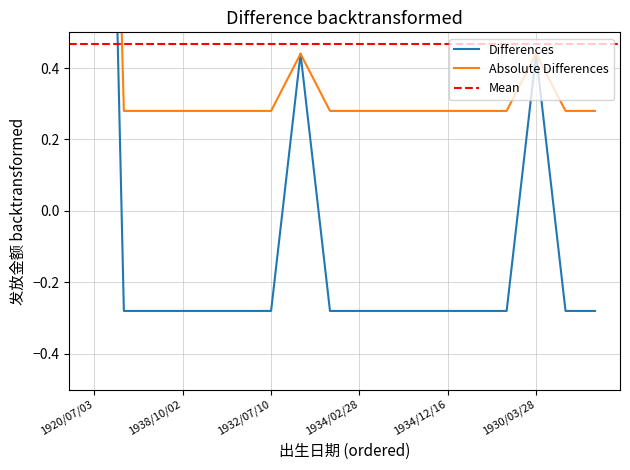

True or false: the data has more than 2 interior local peaks.

False